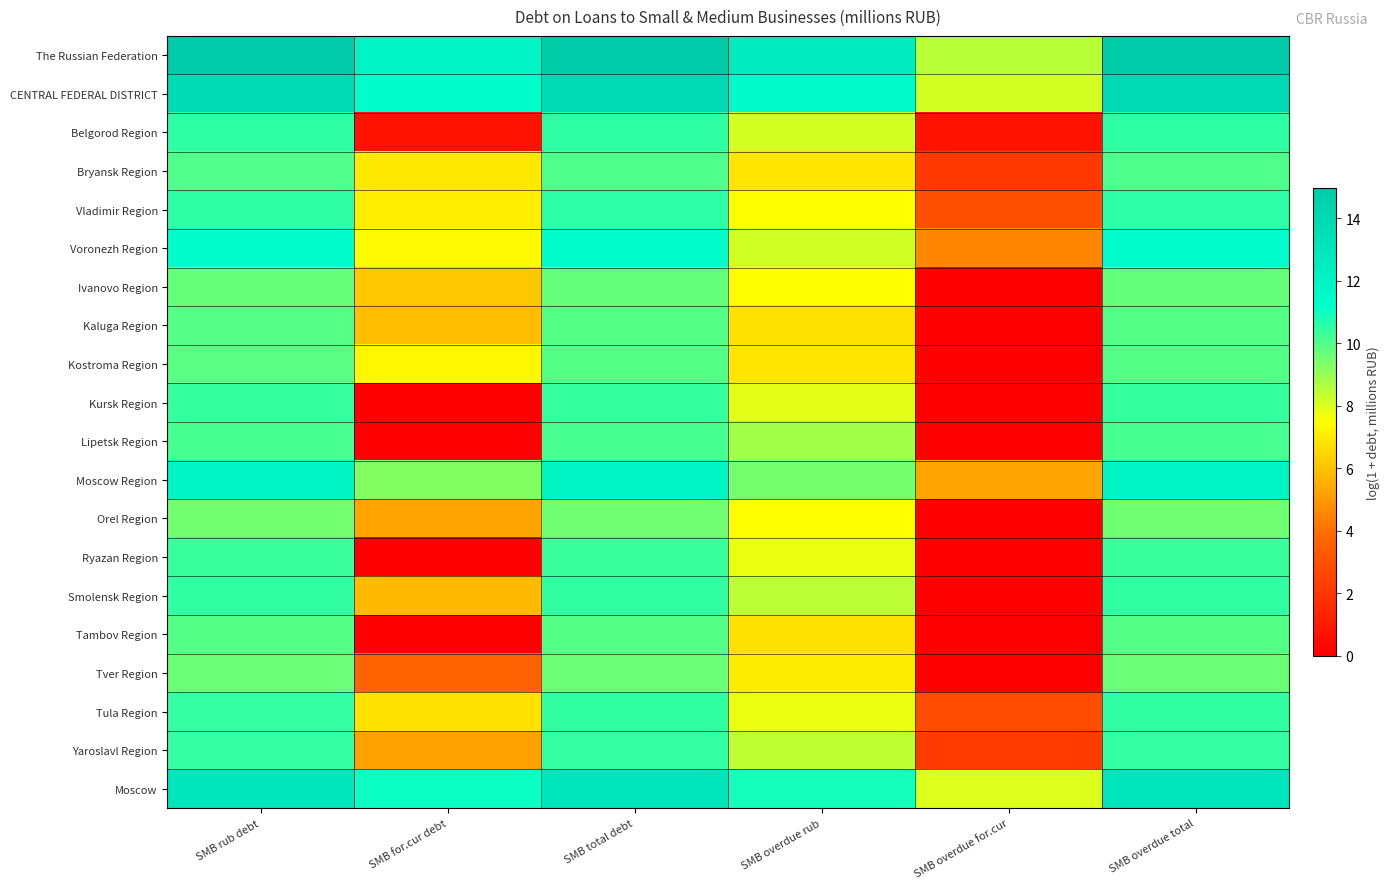

How many data points does each series have?

6